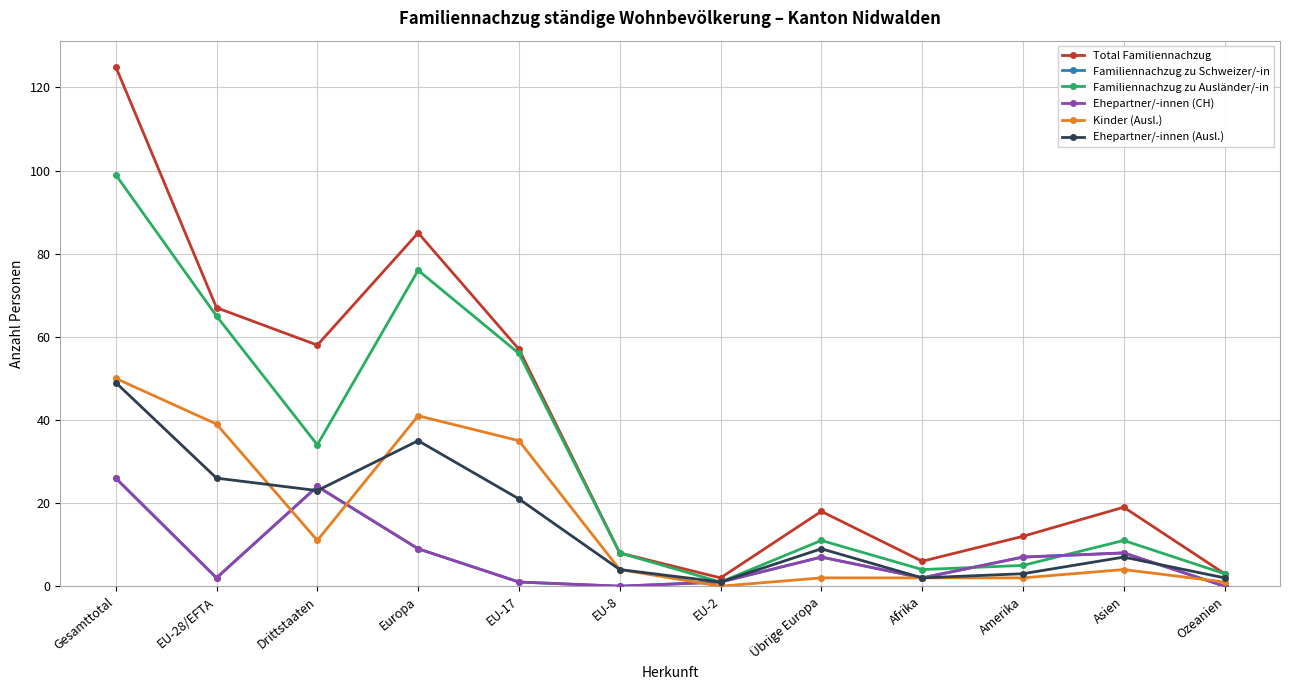

How many interior local peaks does the Kinder (Ausl.) series have?

2